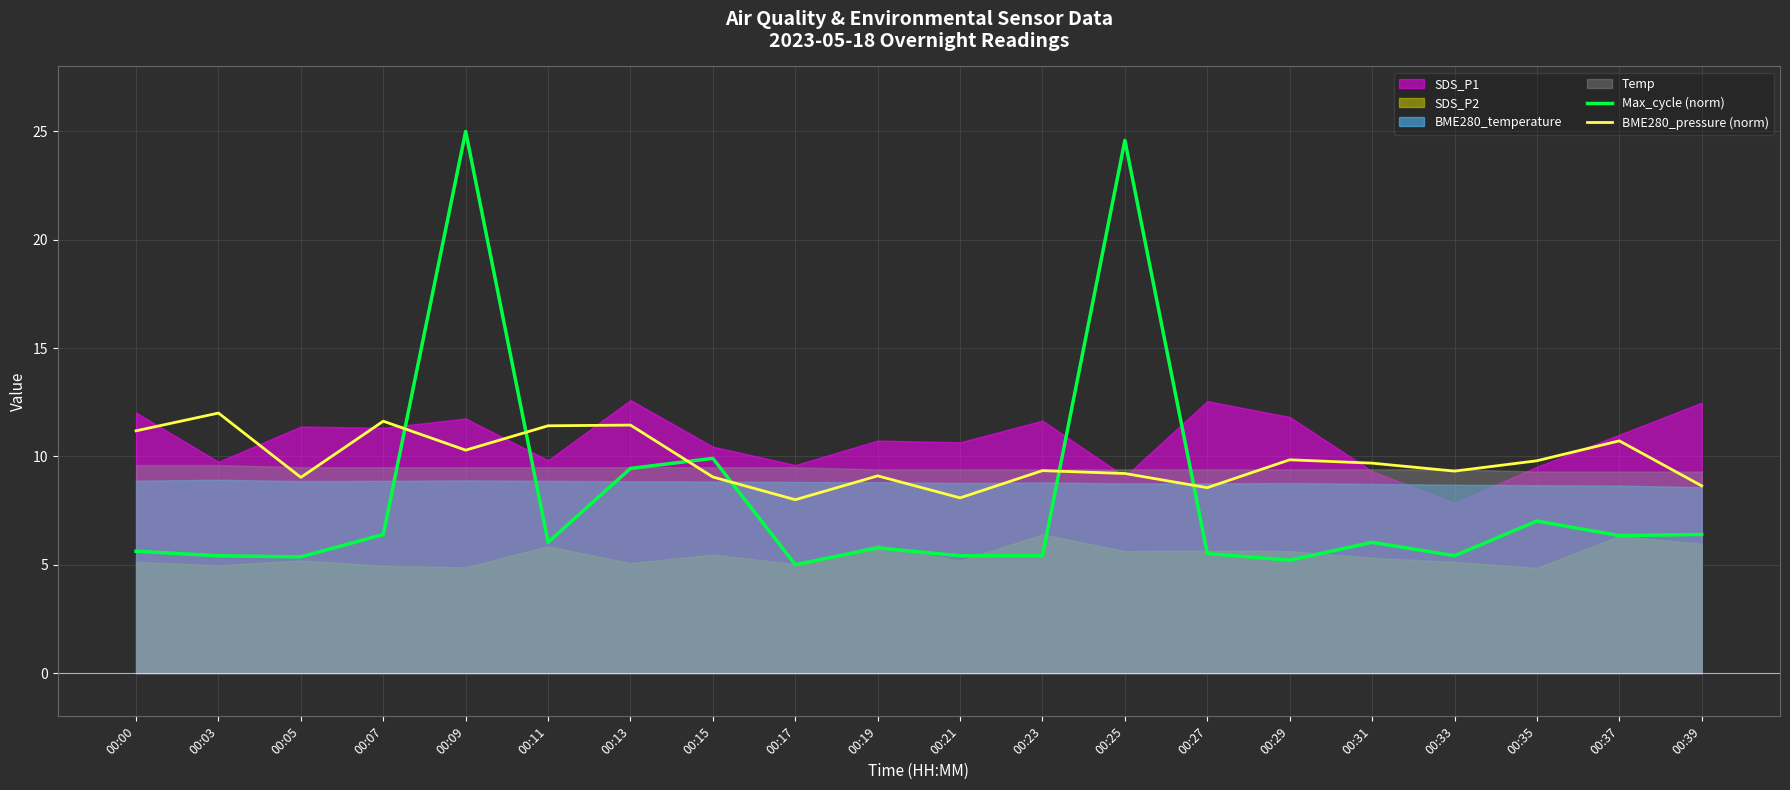

What is the smallest value displayed?

5.0